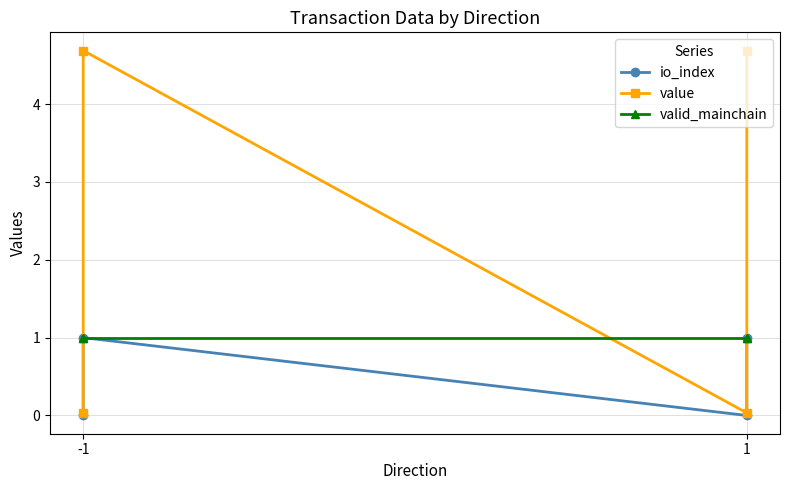

What is the spread (max minus min) of values at -1?

1.0